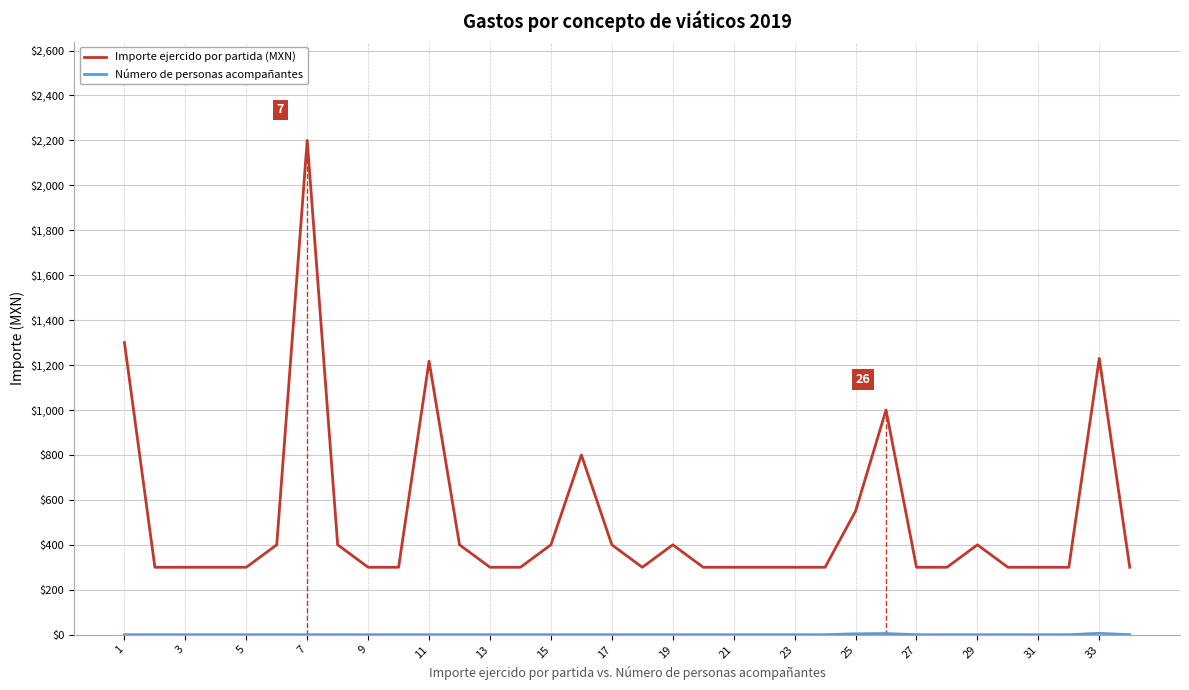

Which series has the largest total across all categories?

Importe ejercido por partida (MXN)